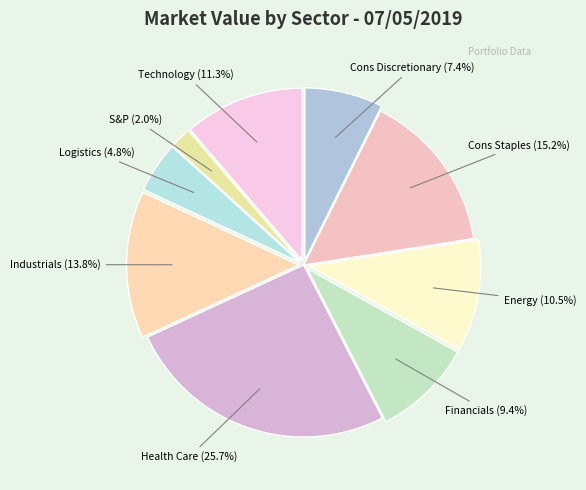

To the nearest percent, what is the combined percentage of Technology and Industrials?

25%